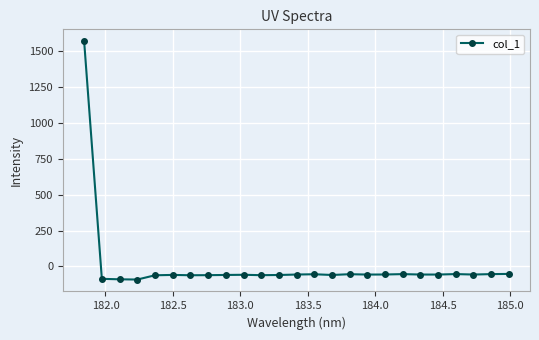

What is the greatest value displayed?

1570.9